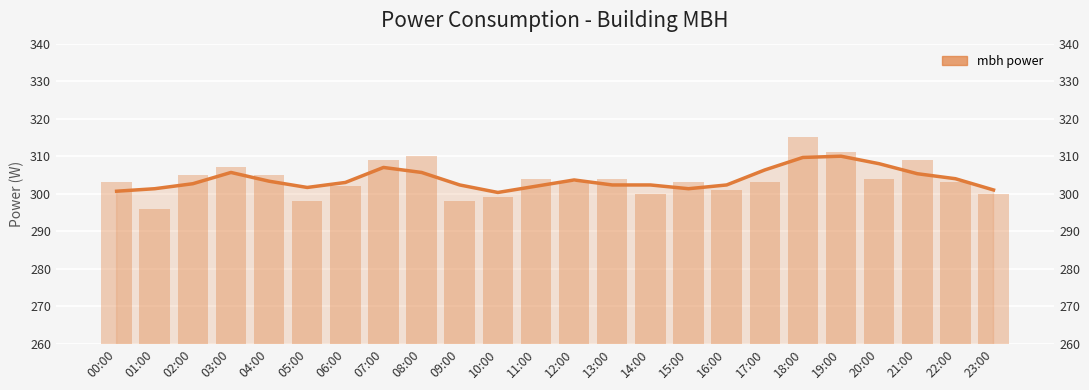

What is the minimum value shown in the chart?

296